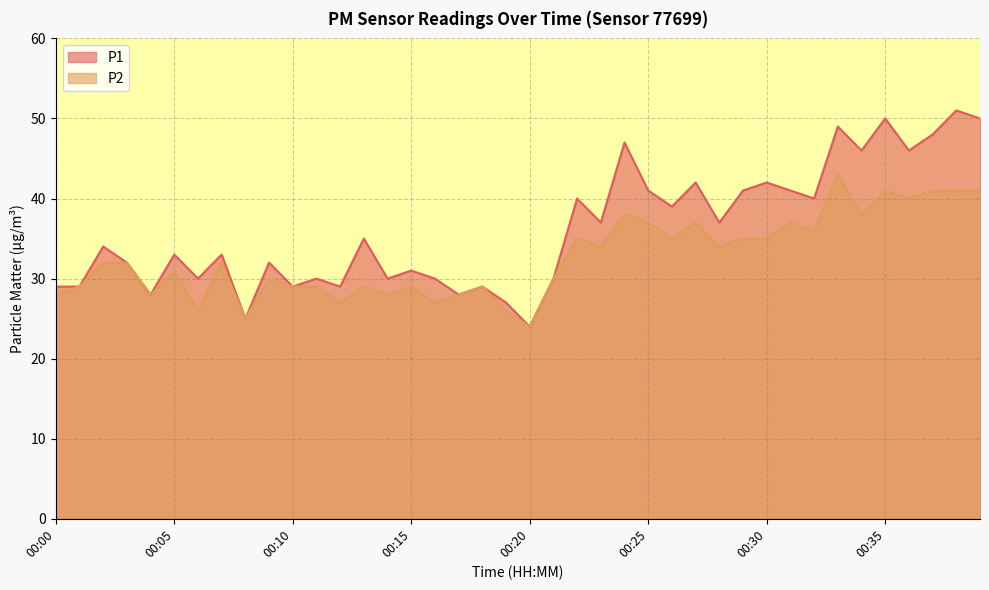

At how many categories does at least one series exceed 25?

38